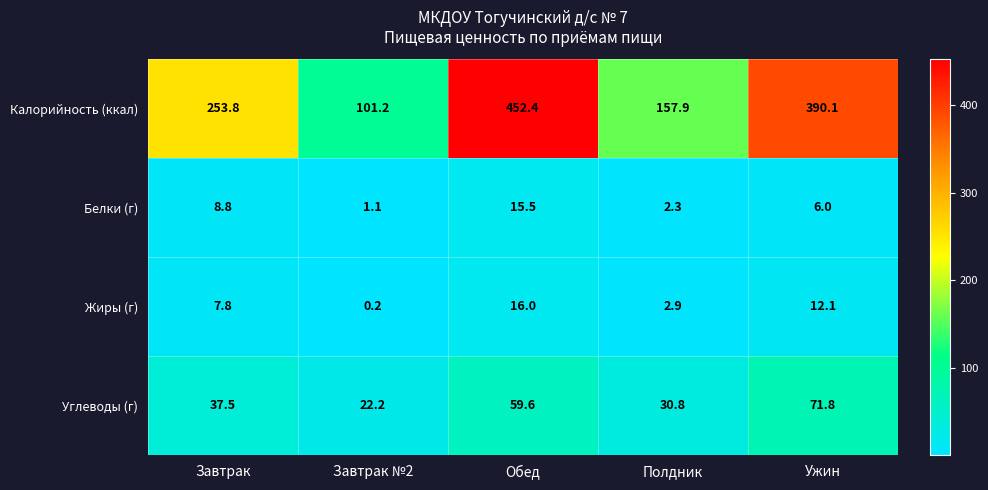

At which category is the sum across all series the highest?

Обед